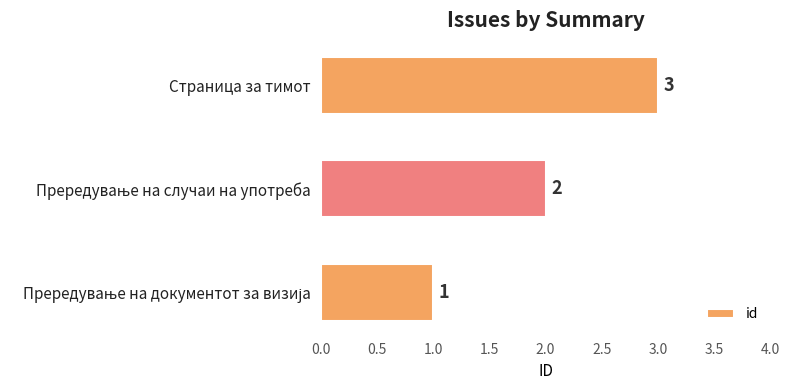

What is the sum of all values?

6